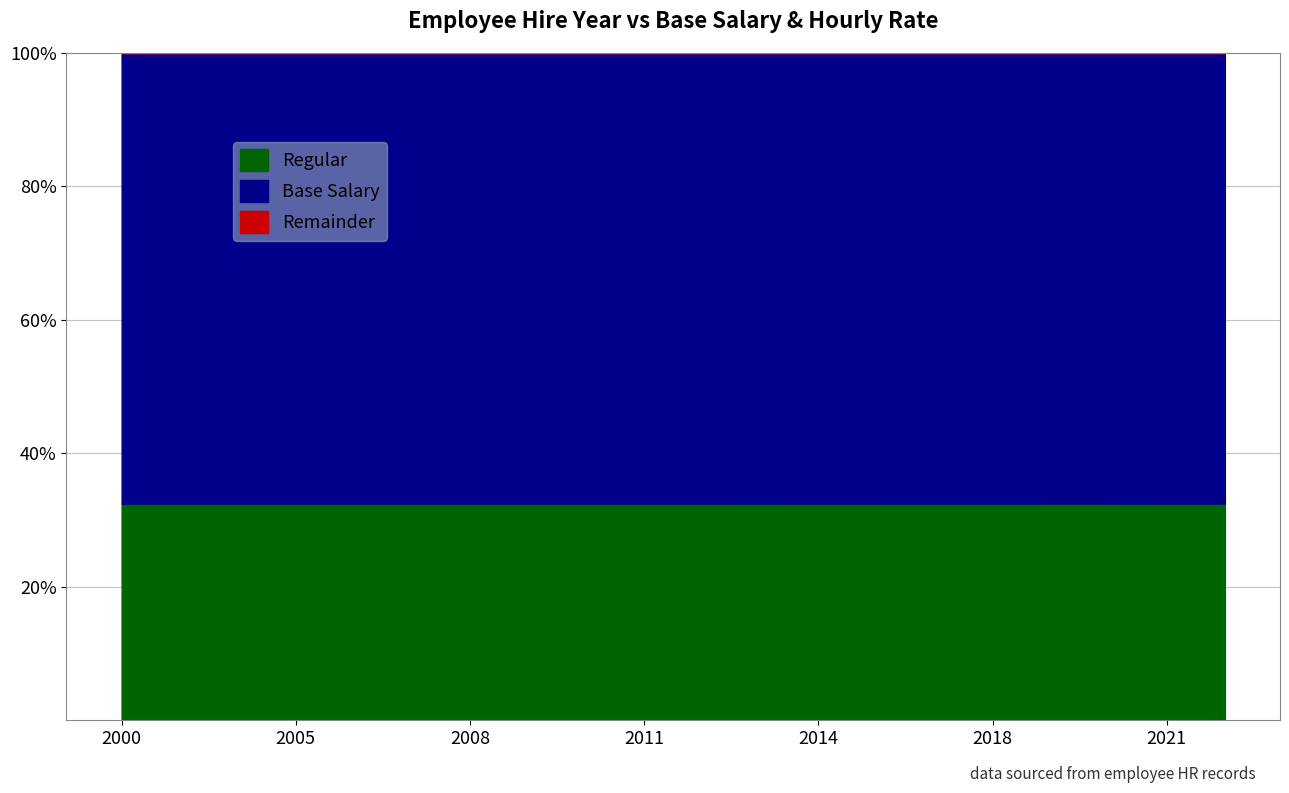

At how many categories does at least one series exceed 64514?

12